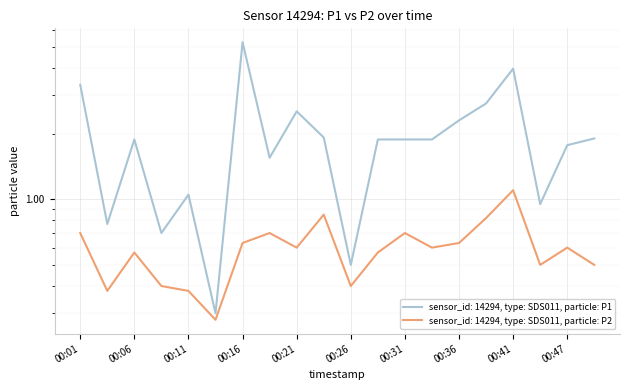

List the series in order of their peak value, lowest first.

P2, P1